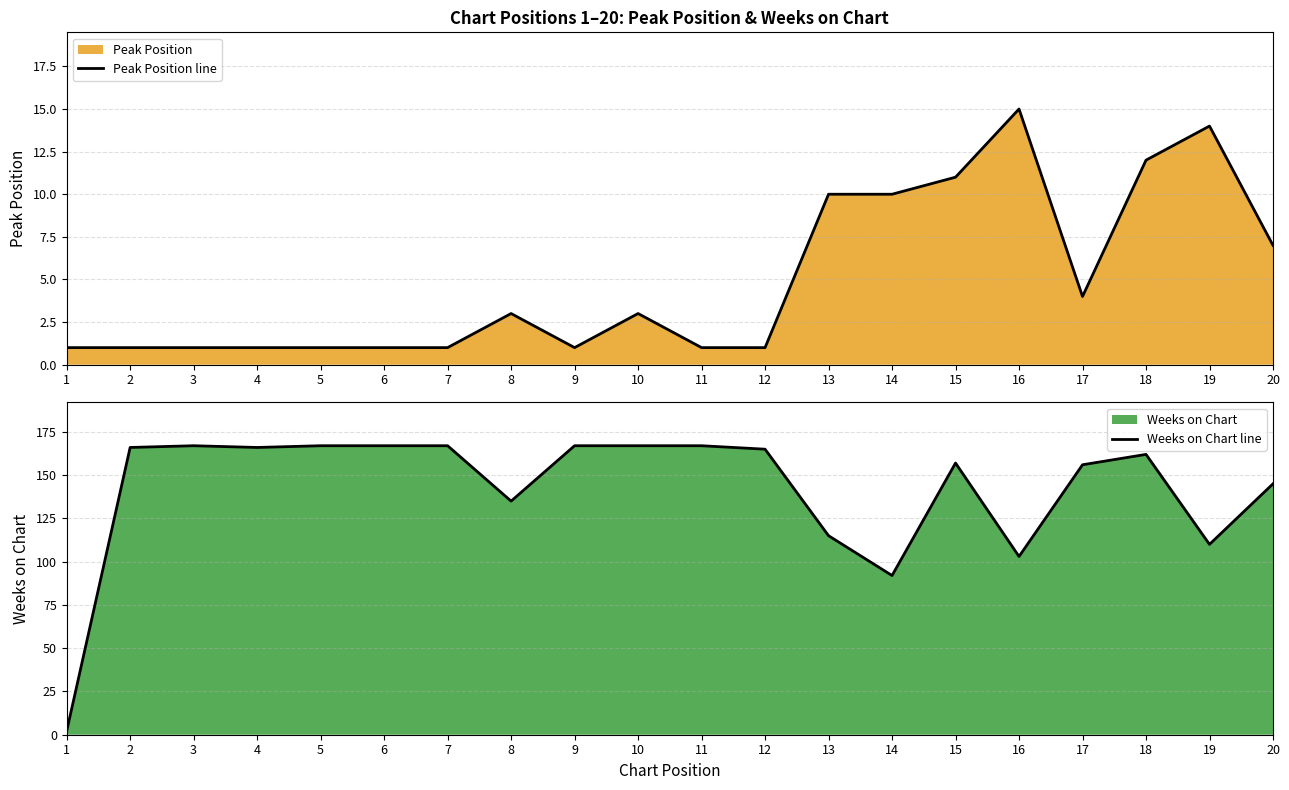

What is the value of the Peak Position line point at the 14th from the left?

10